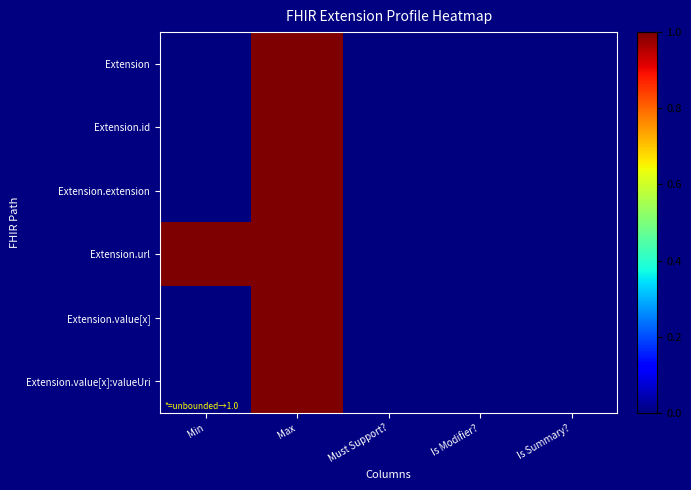

At Max, list the series in order from largest to smallest.

Extension, Extension.id, Extension.extension, Extension.url, Extension.value[x], Extension.value[x]:valueUri